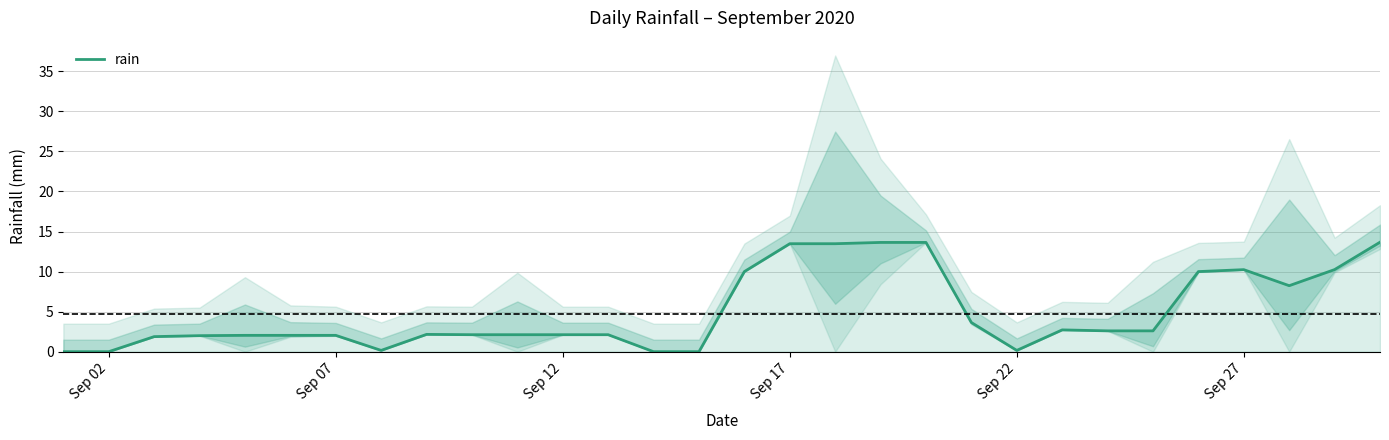

What is the highest value of the rain series?

13.7